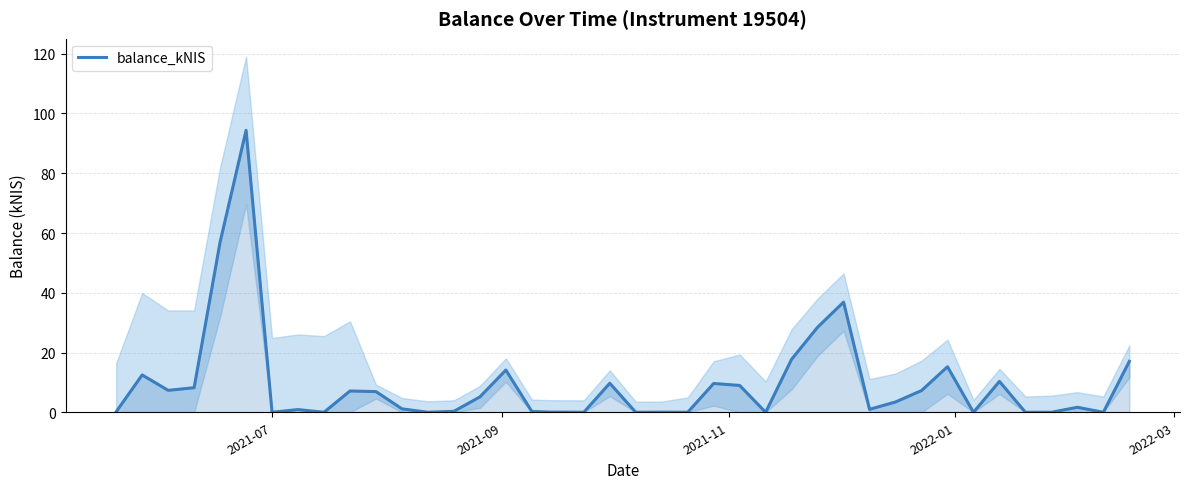

Does the chart have visible grid lines?

Yes